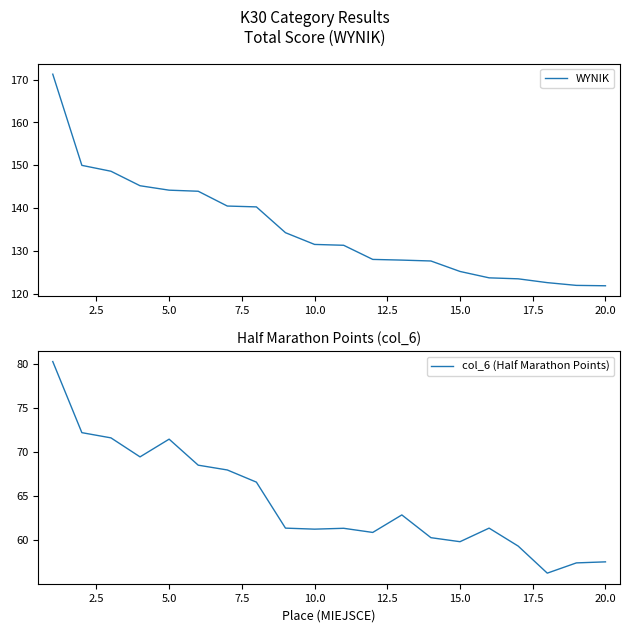

At how many categories does at least one series exceed 105?

20